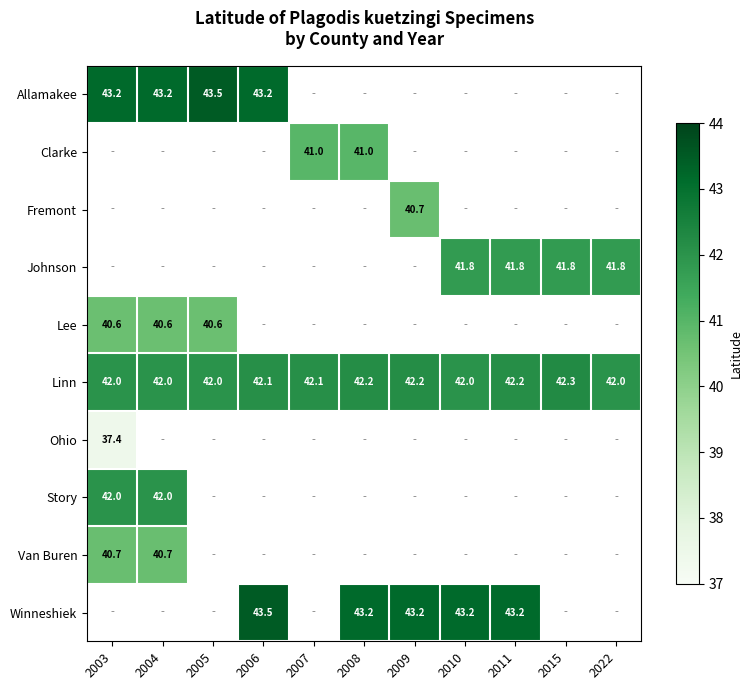

List the labels in order of Story value, smallest first.

2003, 2004, 2005, 2006, 2007, 2008, 2009, 2010, 2011, 2015, 2022